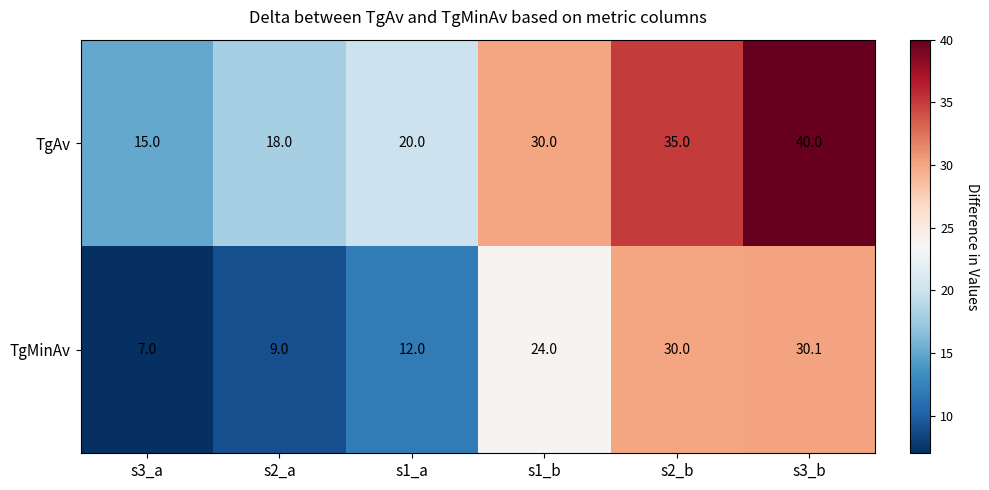

The TgMinAv series shows 36.3 at s1_b. True or false?

False